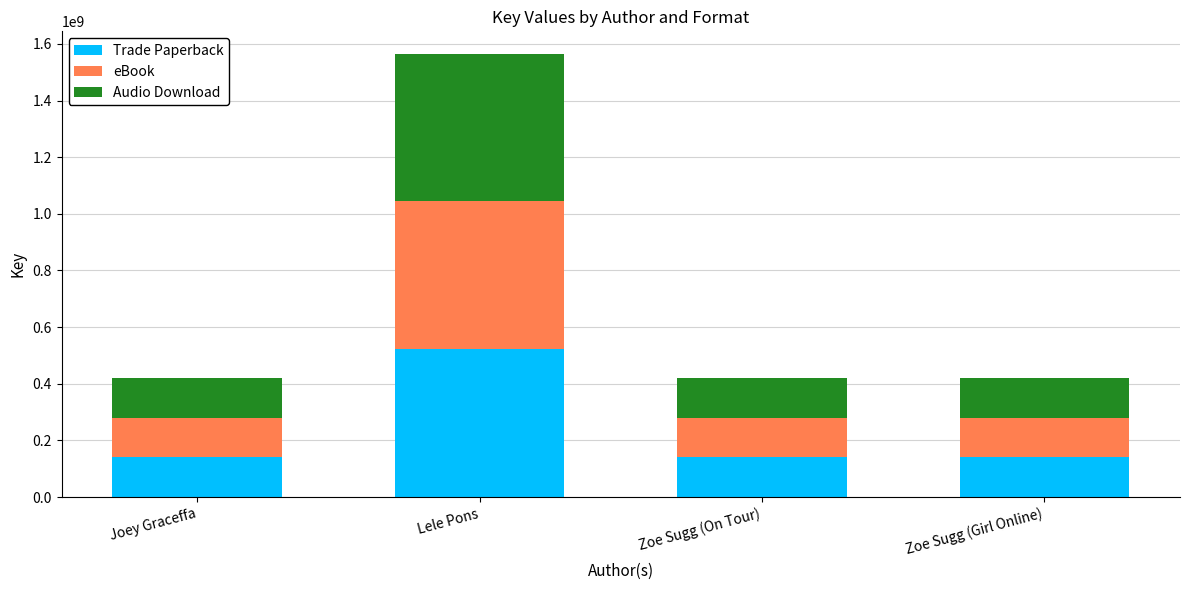

What is the sum of the Trade Paperback values at Joey Graceffa and Zoe Sugg (On Tour)?

280204442